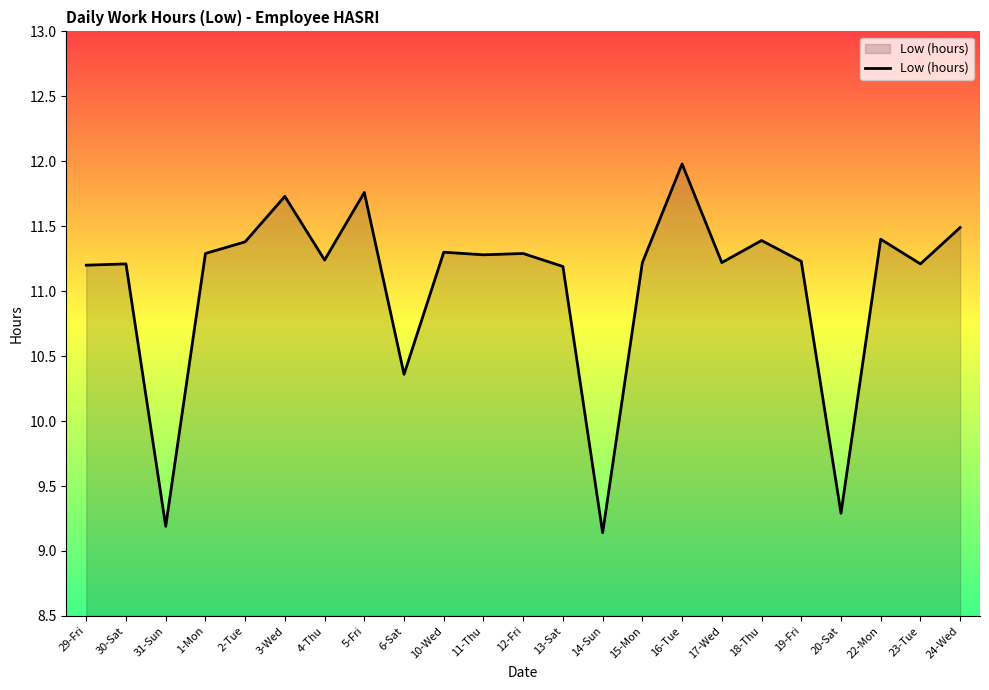

What position from the right is 22-Mon?

3